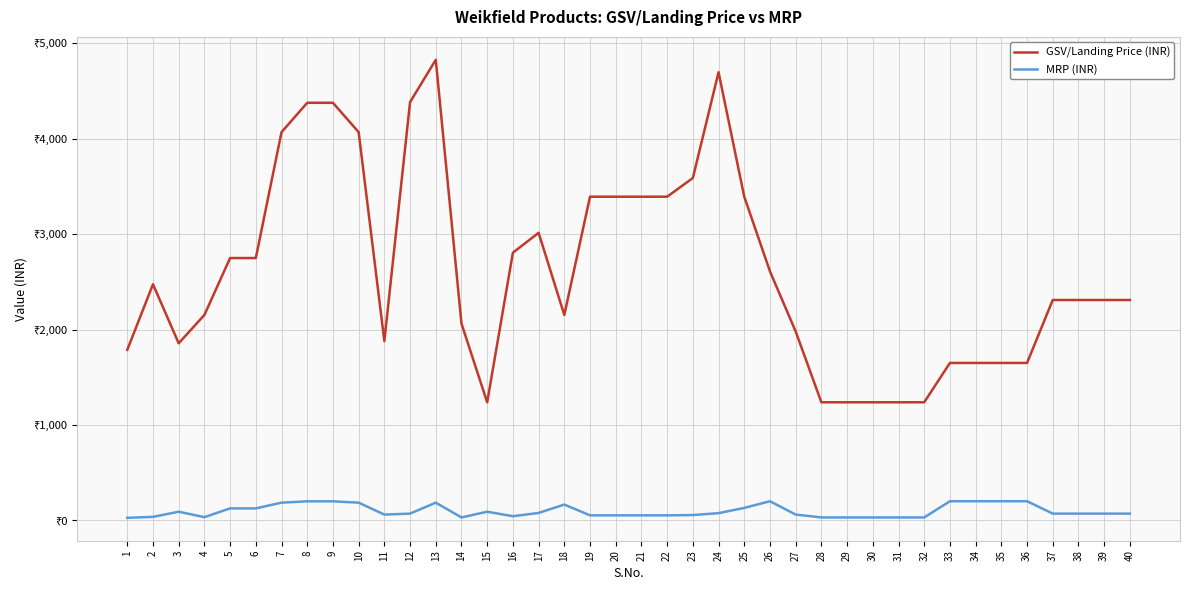

The MRP (INR) series shows 93.2 at 23. True or false?

False